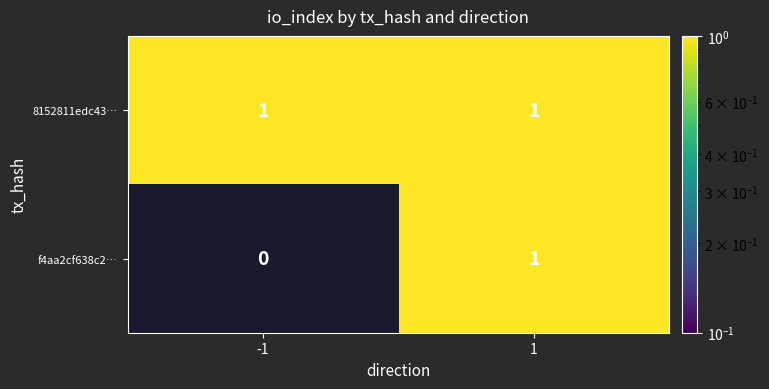

The f4aa2cf638c2… series shows 1 at -1. True or false?

False